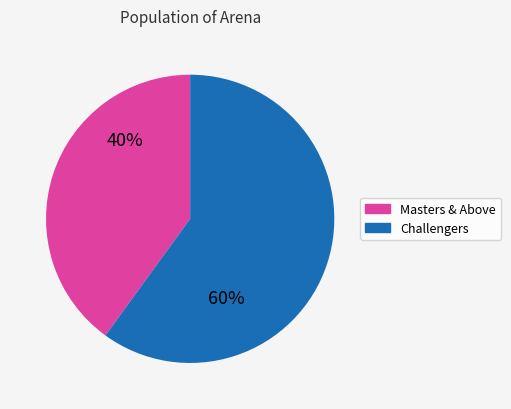

Does Challengers account for over 50% of the chart?

Yes